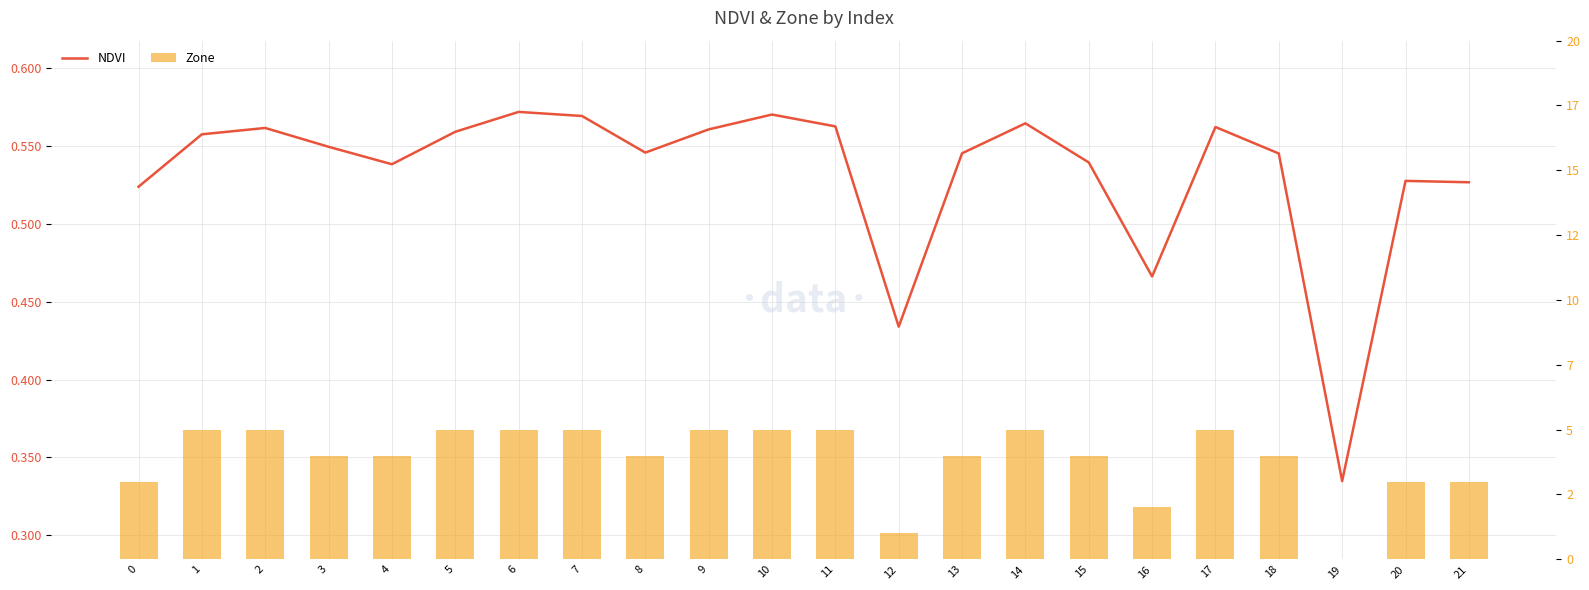

What is the value of the NDVI bar at the 20th from the left?

0.3